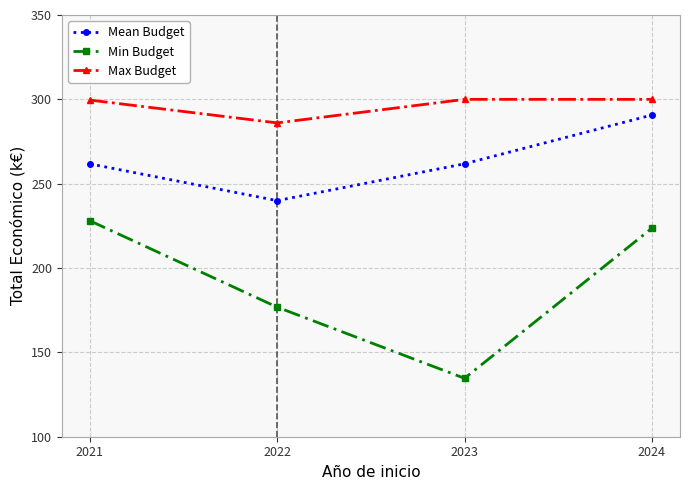

At which category is the sum across all series the highest?

2024